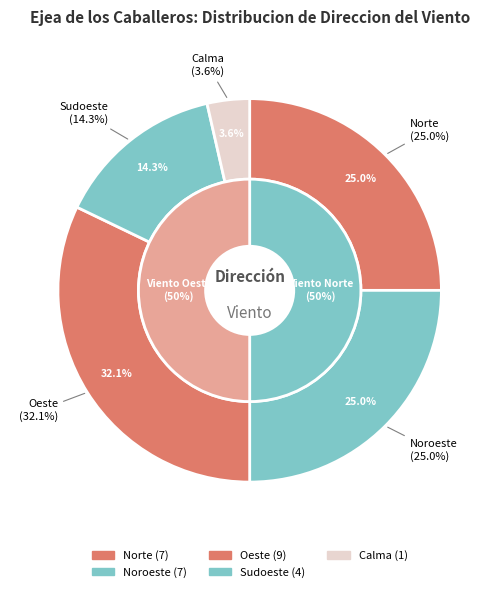

What portion of the pie excludes Norte?

75.0%